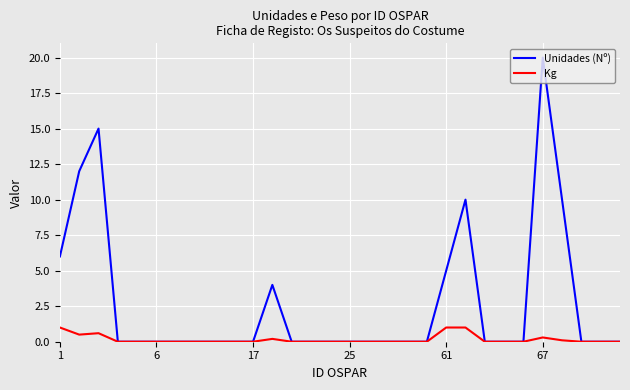

Reading left to right, transcribe all the data shown in this chart.

Unidades (Nº): 6.0	12.0	15.0	0.0	0.0	0.0	0.0	0.0	0.0	0.0	0.0	4.0	0.0	0.0	0.0	0.0	0.0	0.0	0.0	0.0	5.0	10.0	0.0	0.0	0.0	20.0	10.0	0.0	0.0	0.0
Kg: 1.0	0.5	0.6	0.0	0.0	0.0	0.0	0.0	0.0	0.0	0.0	0.2	0.0	0.0	0.0	0.0	0.0	0.0	0.0	0.0	1.0	1.0	0.0	0.0	0.0	0.3	0.1	0.0	0.0	0.0